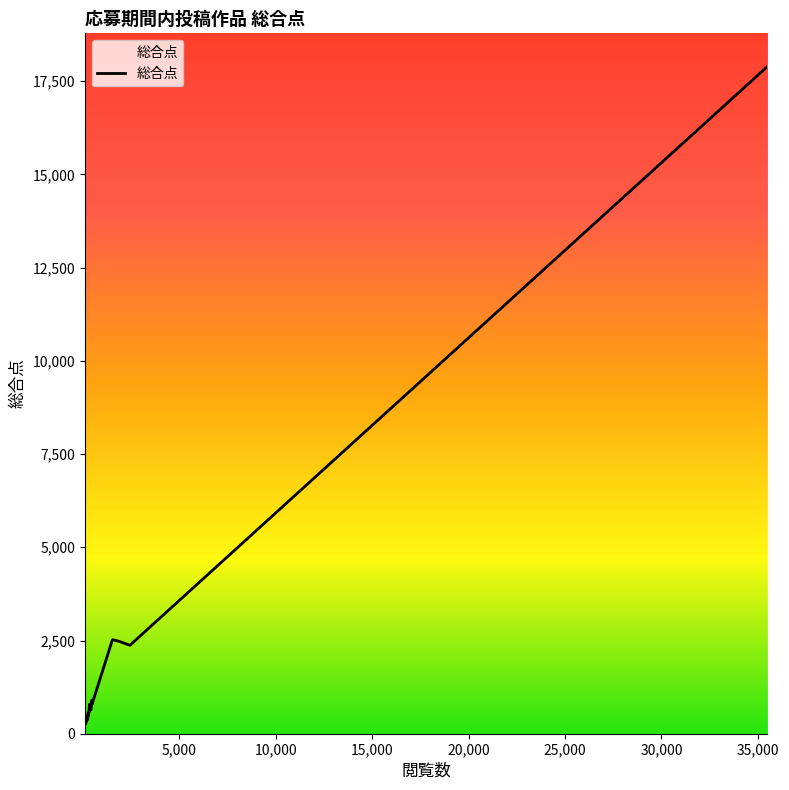

What is the maximum value shown in the chart?

17889